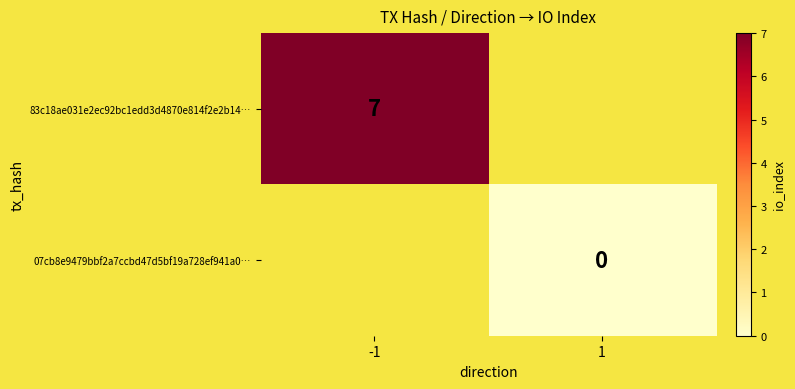

True or false: 83c18ae031e2ec92bc1edd3d4870e814f2e2b14… has a value of 7 at -1.

True